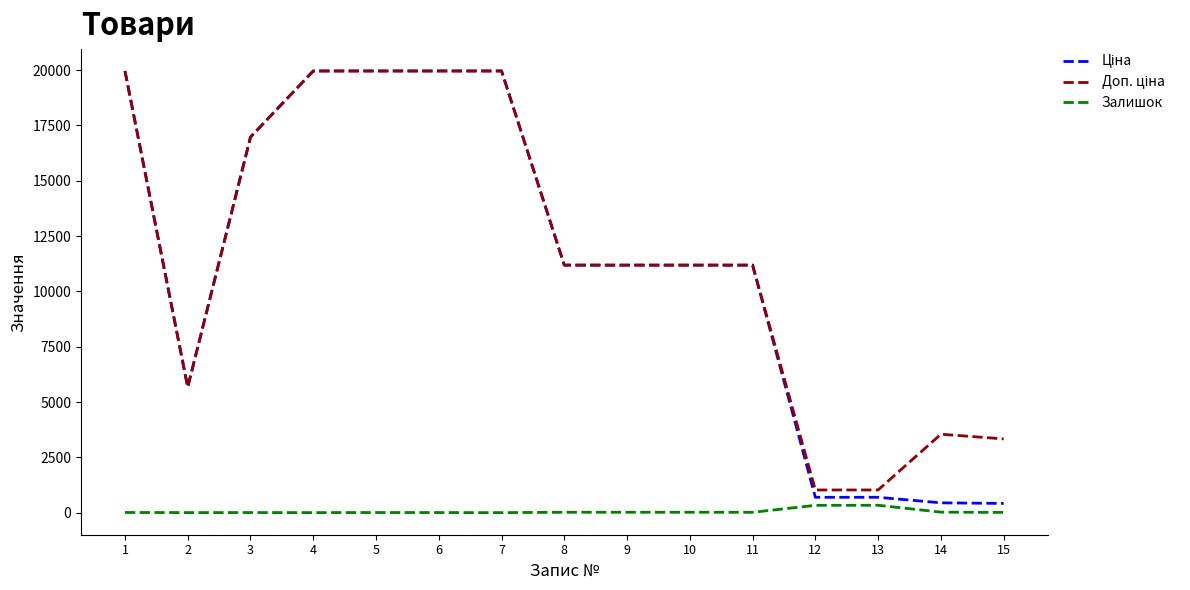

Is this an area chart (filled region under the line)?

No